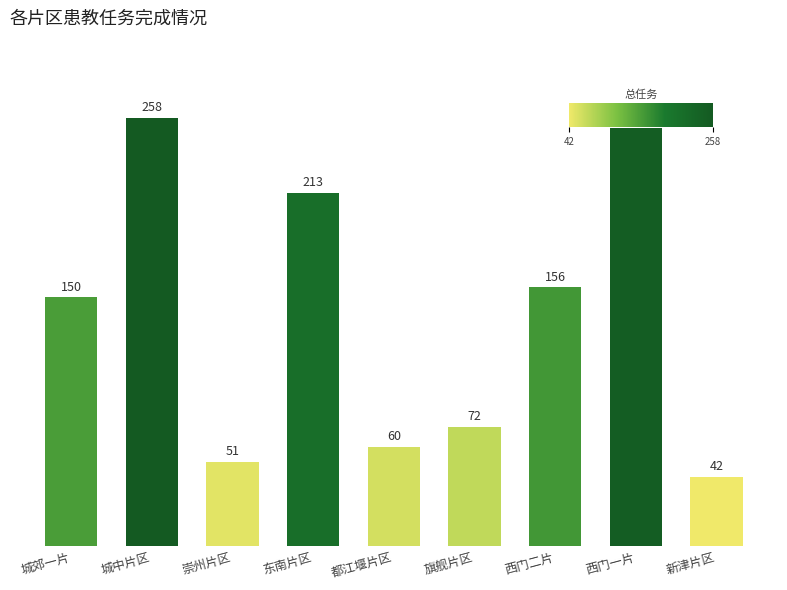

What is the greatest value displayed?

258